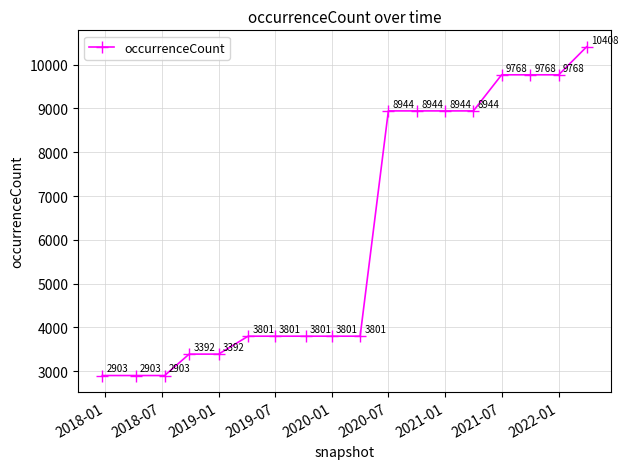

What is the value of the 18th point from the left?

10408